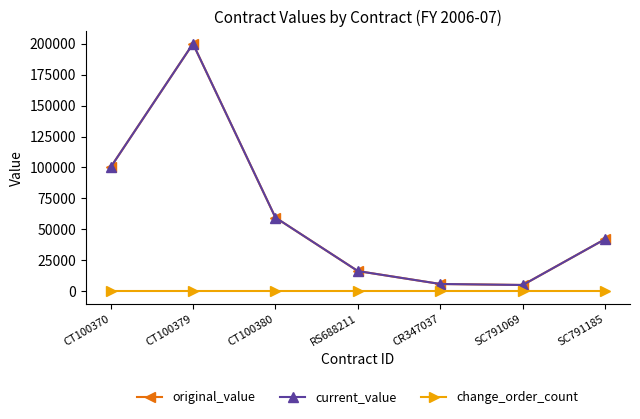

Does the chart have visible grid lines?

No